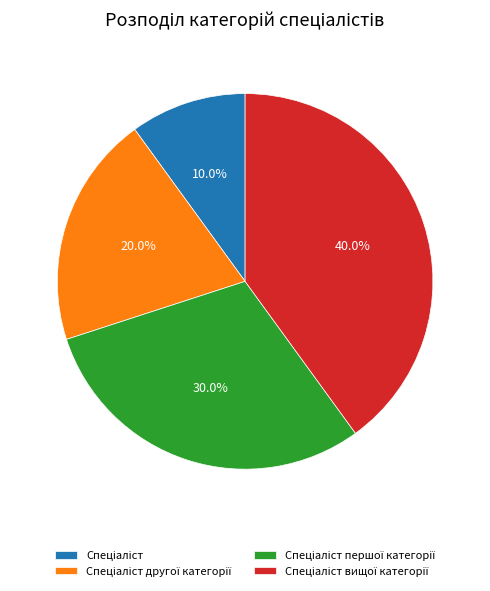

Does any single category account for the majority?

No